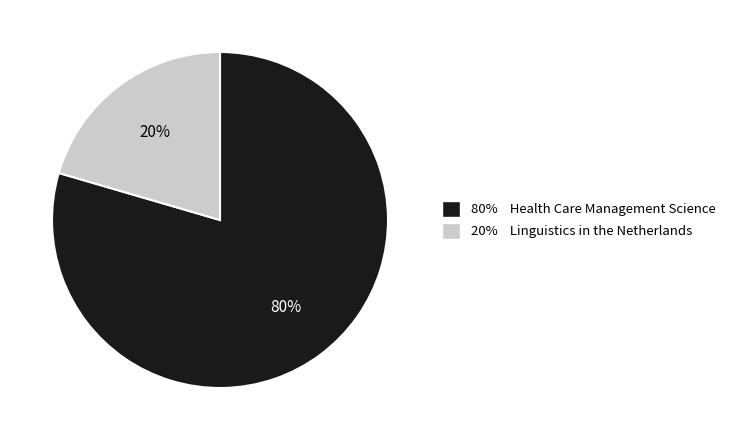

Is there a majority slice in this chart?

Yes